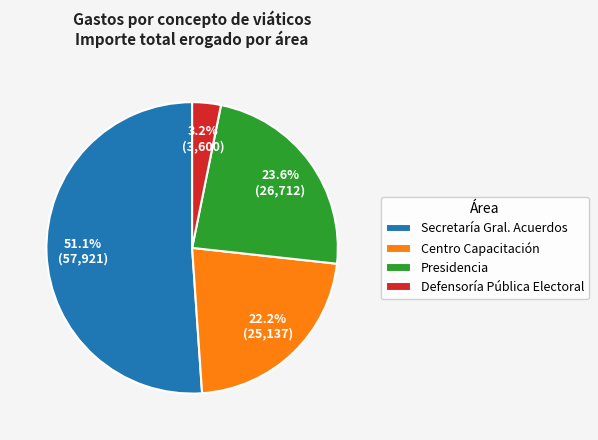

Which has a higher value, Centro Capacitación or Defensoría Pública Electoral?

Centro Capacitación